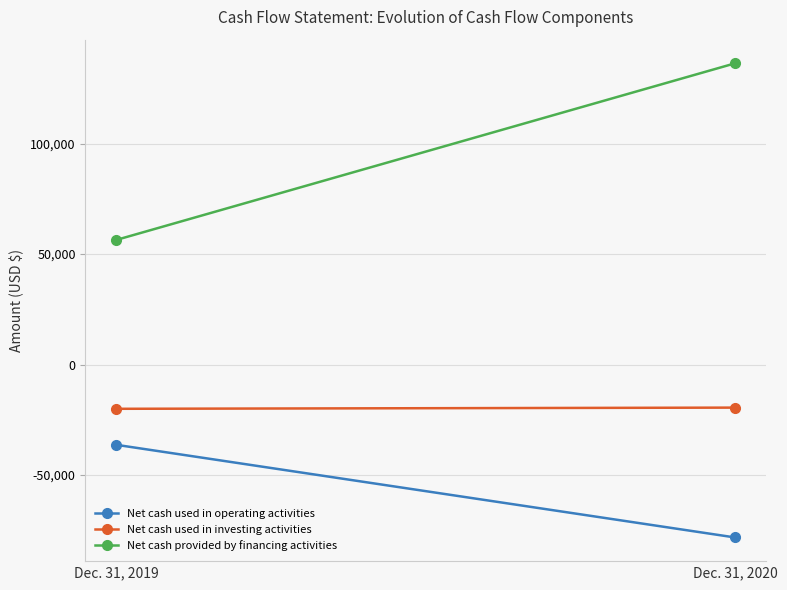

Is the value of Net cash used in operating activities at Dec. 31, 2020 greater than the value of Net cash used in investing activities at Dec. 31, 2019?

No